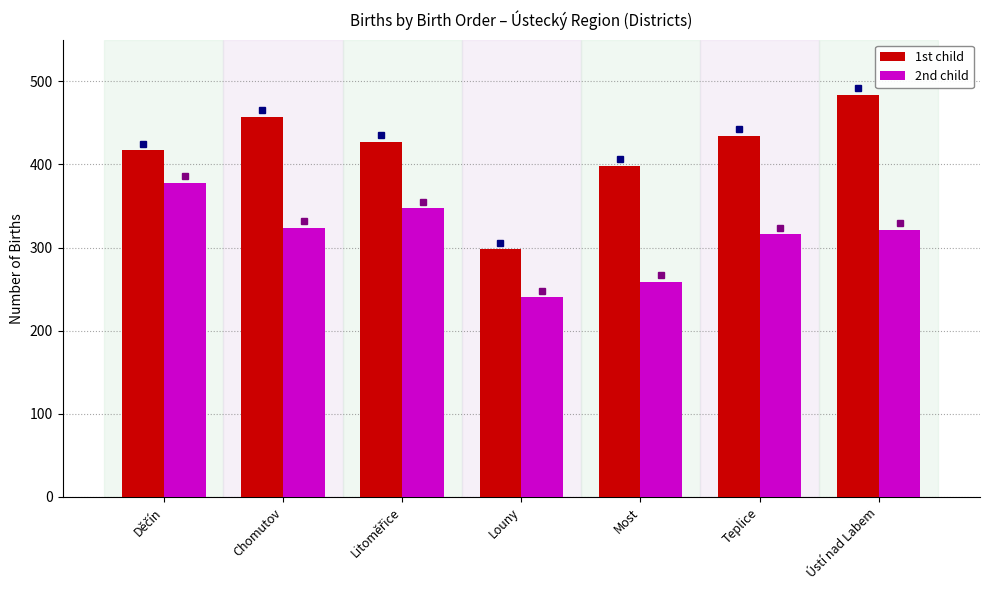

What is the sum of all 2nd child values?

2185